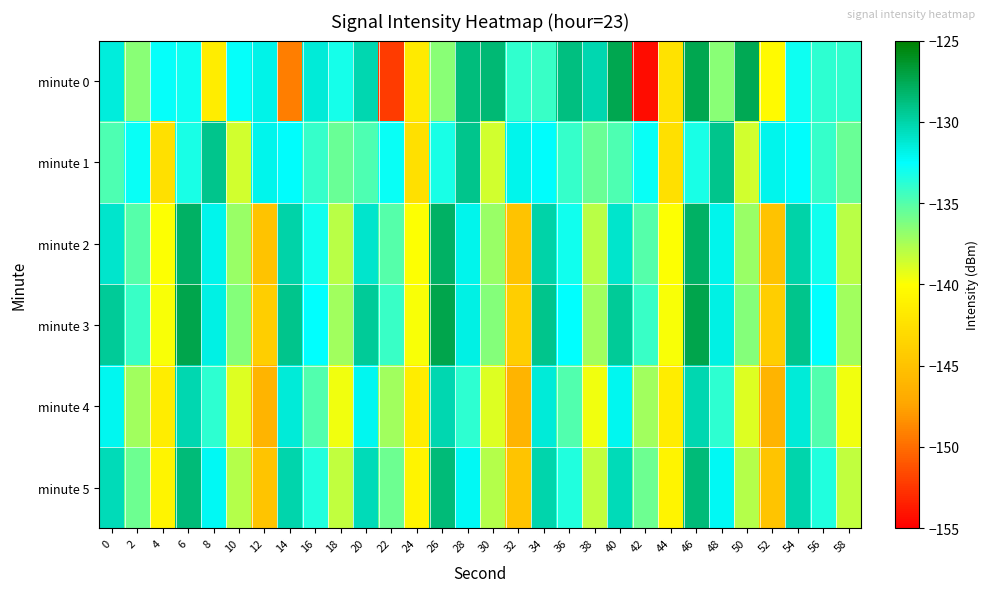

What is the difference between the highest and lowest values at 20?

5.3